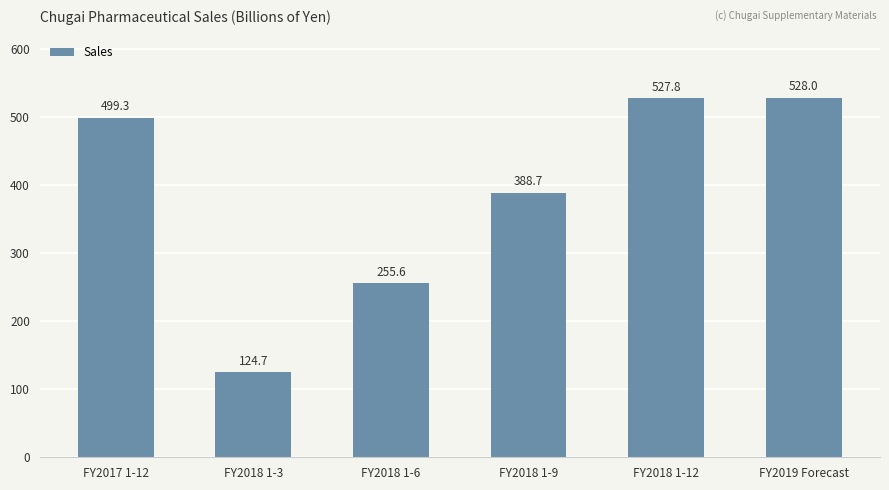

How many values are below 499?

3